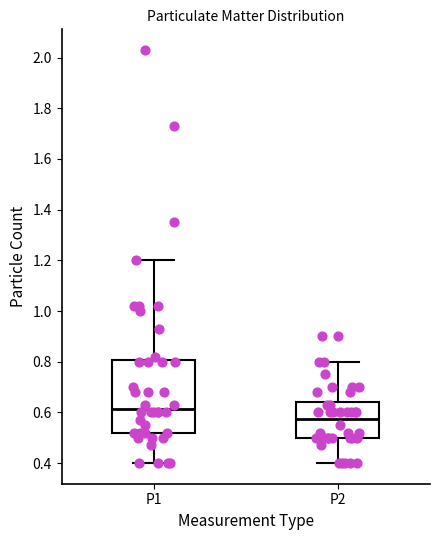

Where does the lower whisker of the box for P1 end on the y-axis? The values are not printed on the chart, so give them approximately, as read against the axis.

0.40